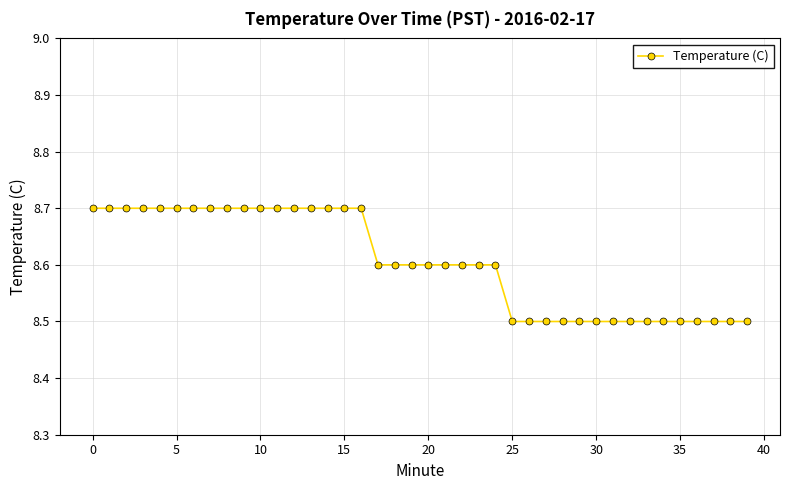

What is the value of the 31st point from the left?

8.5